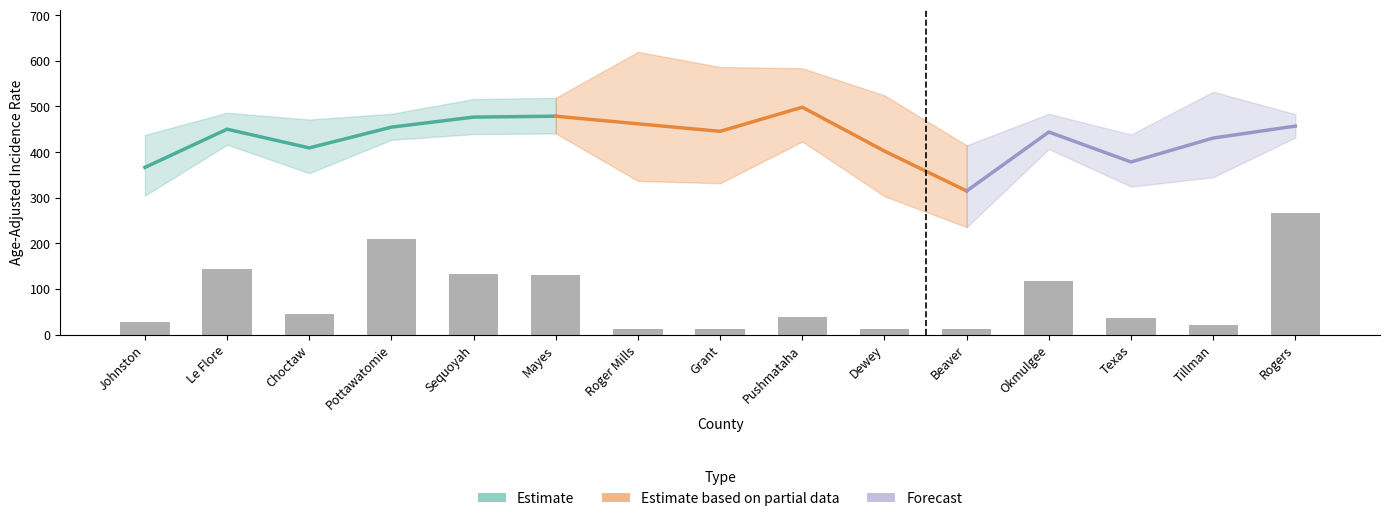

What is the label of the 12th bar from the right?

Pottawatomie